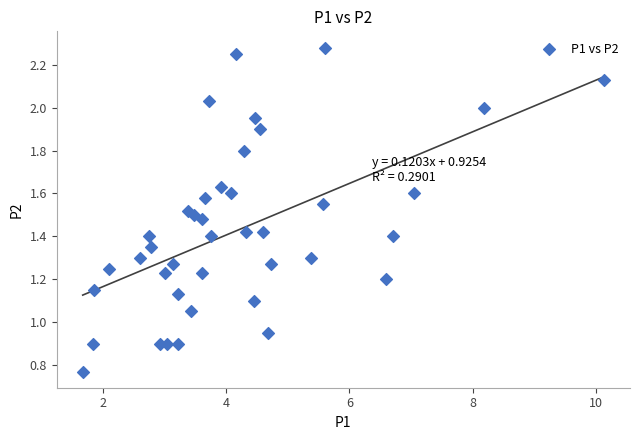

What is the range of X values (max minus min)?

8.5